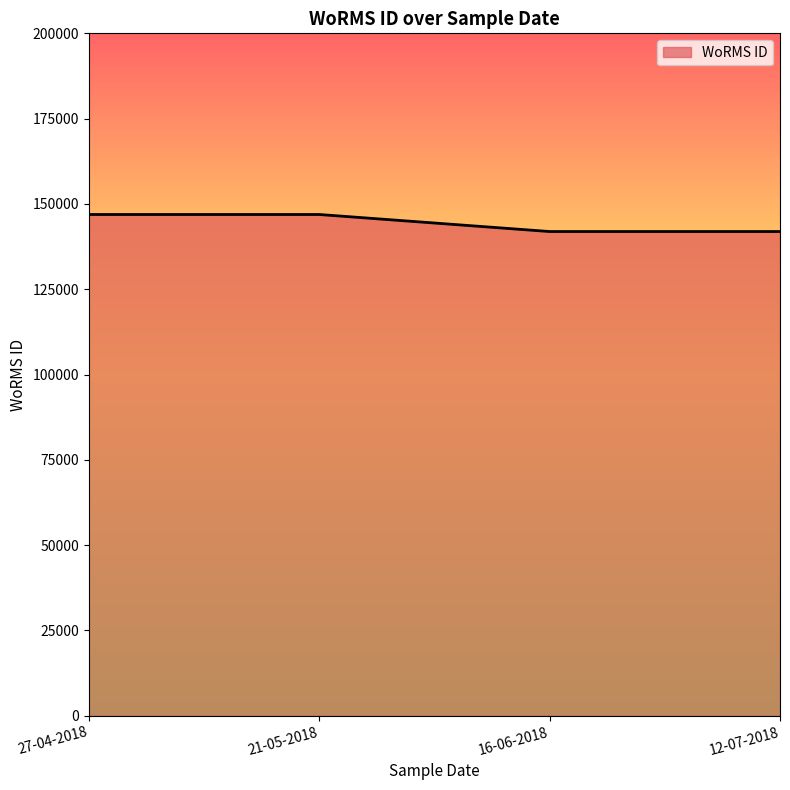

What is the maximum value shown in the chart?

146900